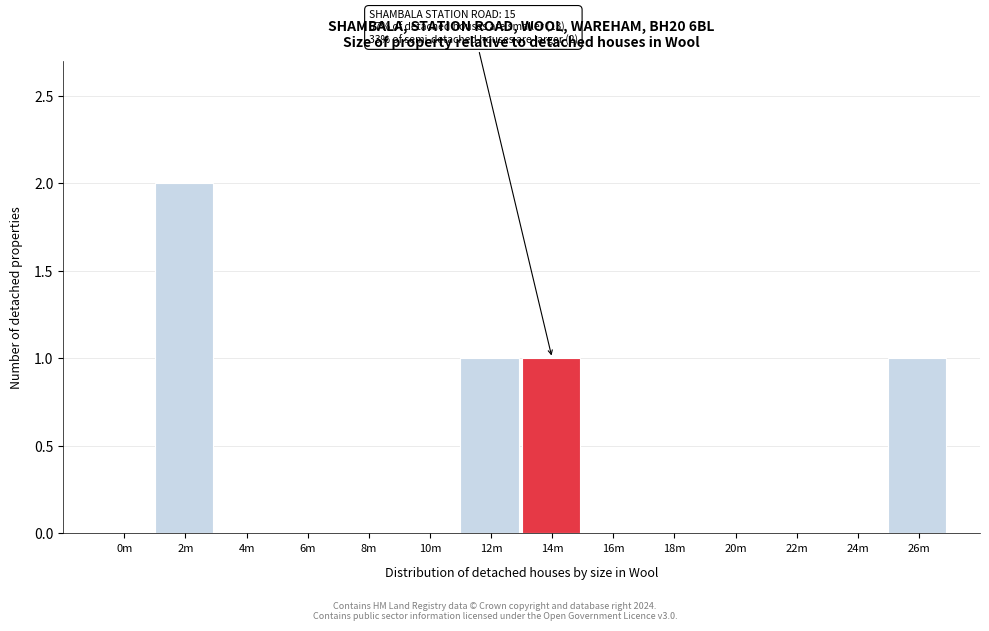

Reading left to right, what are all the values shown in this chart?

0m=0	2m=2	4m=0	6m=0	8m=0	10m=0	12m=1	14m=1	16m=0	18m=0	20m=0	22m=0	24m=0	26m=1